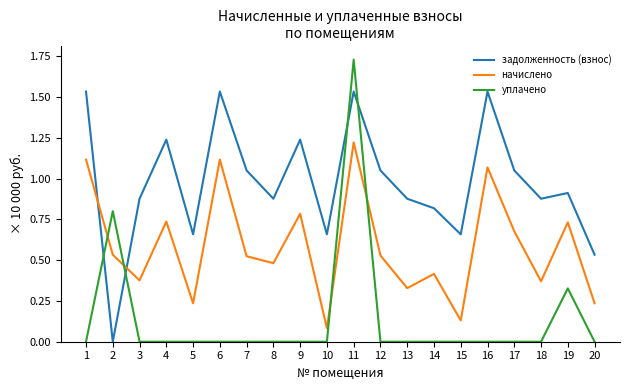

Between which two adjacent categories do задолженность (взнос) and уплачено first intersect?

1 and 2